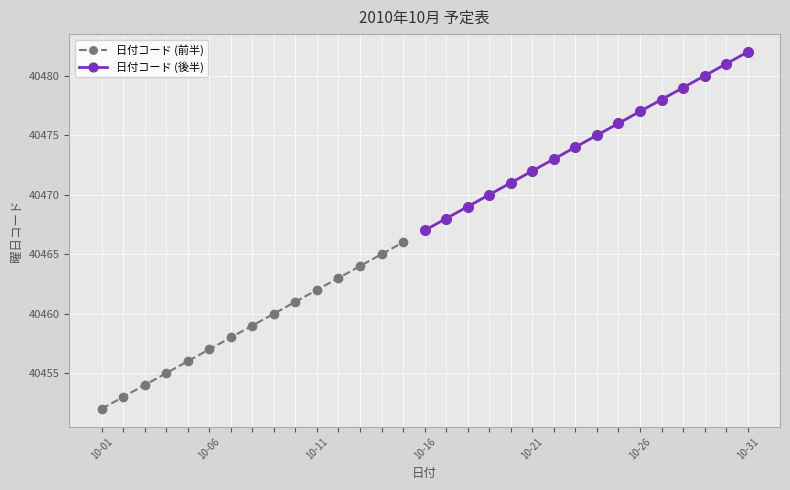

Rank the categories by value from highest to lowest.

10-31, 10-30, 10-29, 10-28, 10-27, 10-26, 10-25, 10-24, 10-23, 10-22, 10-21, 10-20, 10-19, 10-18, 10-17, 10-16, 10-15, 10-14, 10-13, 10-12, 10-11, 10-10, 10-09, 10-08, 10-07, 10-06, 10-05, 10-04, 10-03, 10-02, 10-01